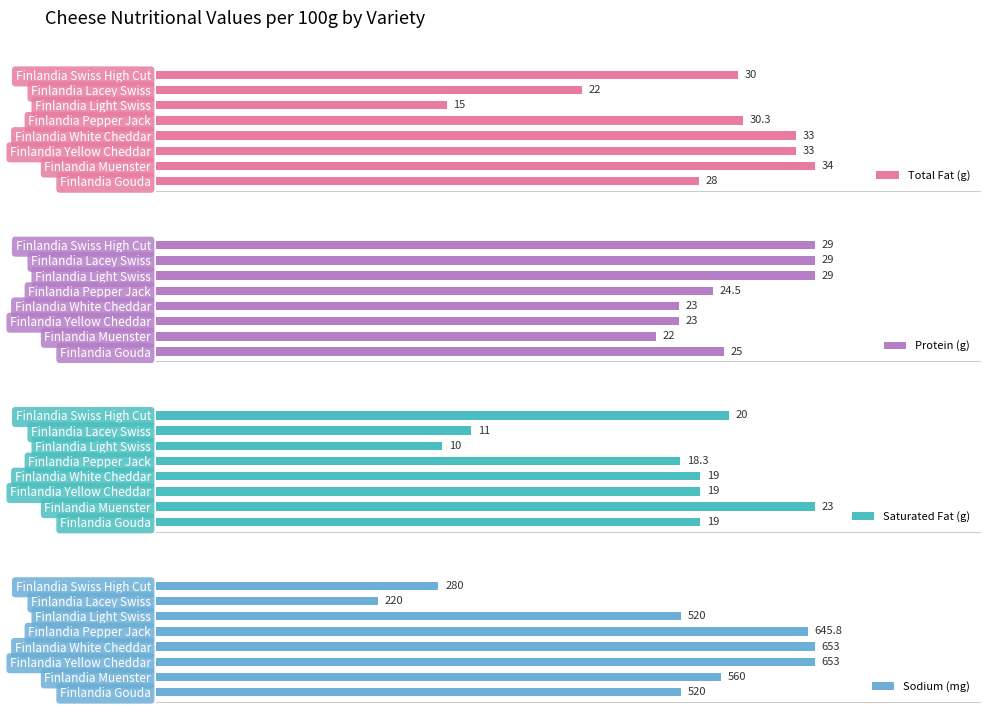

Where is Total Fat (g) nearest to the value 24?

Finlandia Lacey Swiss